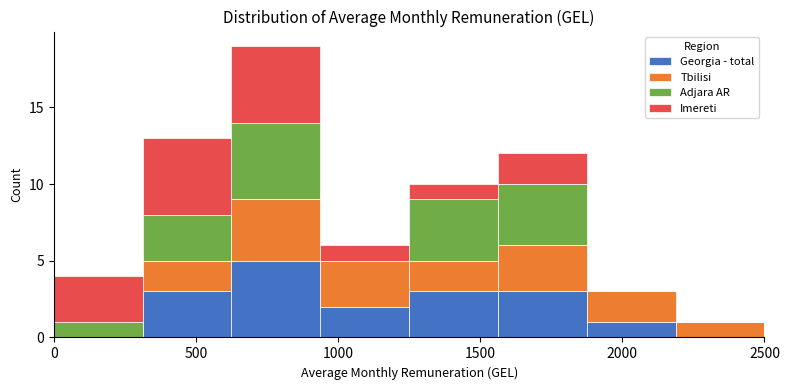

What is the total height of the stacked bar covering 2200 to 2500 on the x-axis? Neither the bar edges nor the heights are printed on the chart, so give them approximately, as read against the axes.

1